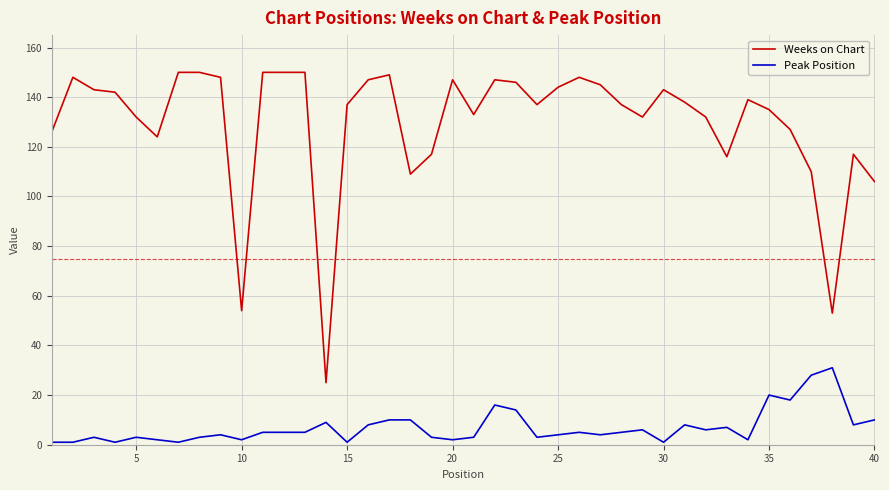

How many lines are shown in the chart?

2